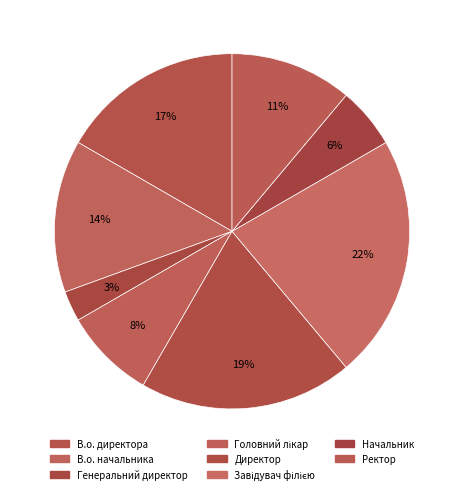

Is it true that Генеральний директор is 3% of the pie?

True